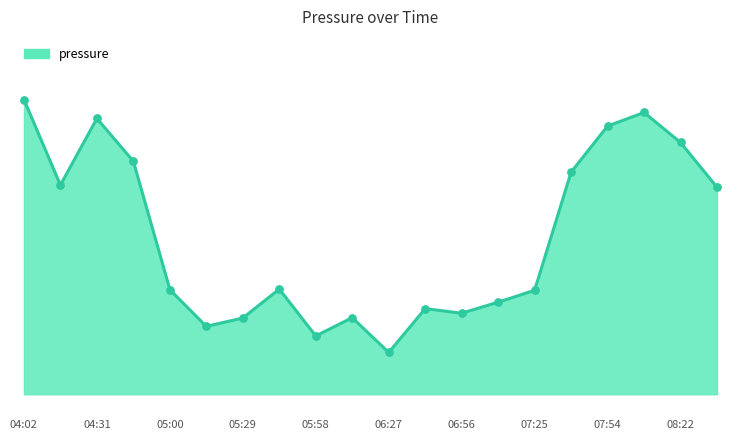

Approximately how many times larger is the value at 06:56 compared to 06:12?

1.0